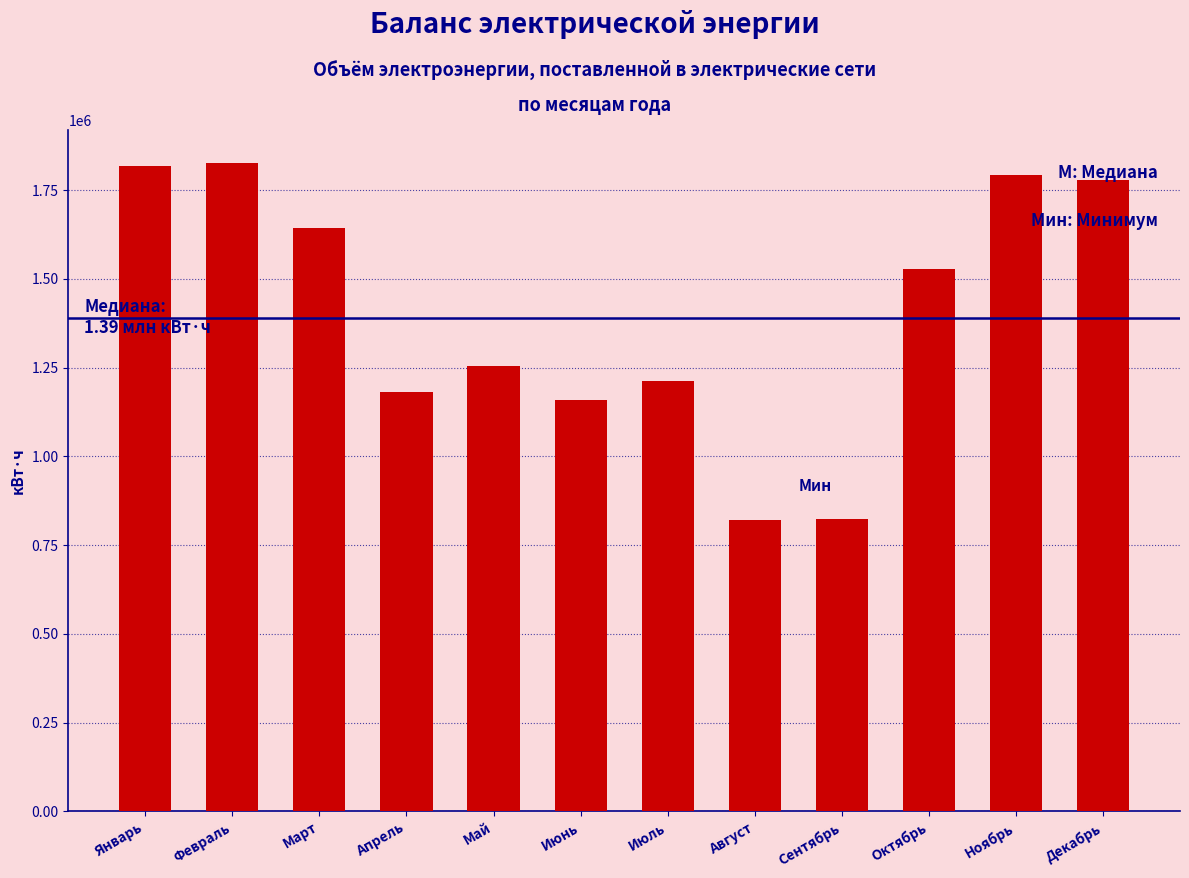

What is the smallest value displayed?

821820